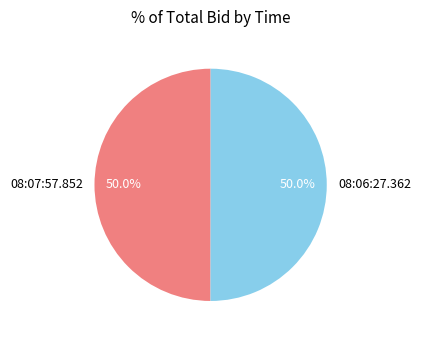

What percentage is NOT represented by 08:06:27.362?

50.0%